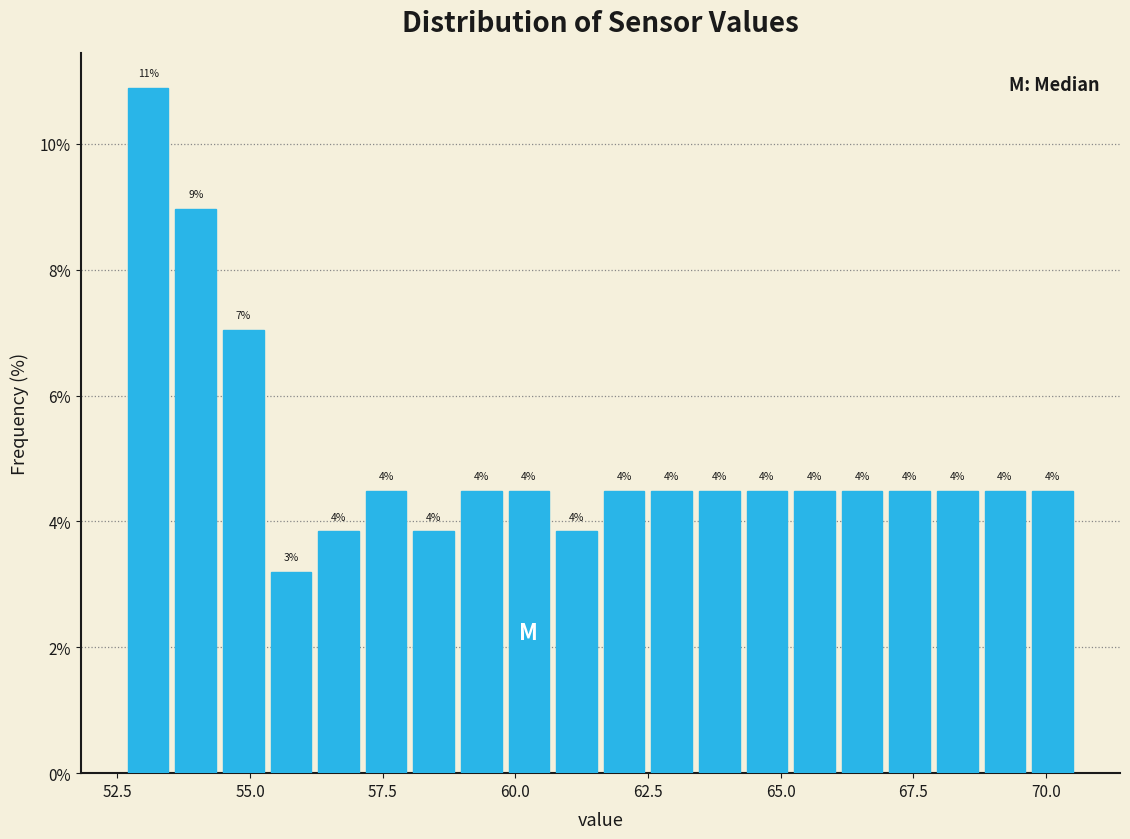

Around what value on the x-axis is the tallest bar? Give the approximate position of its centre, as read against the axis.

53.0